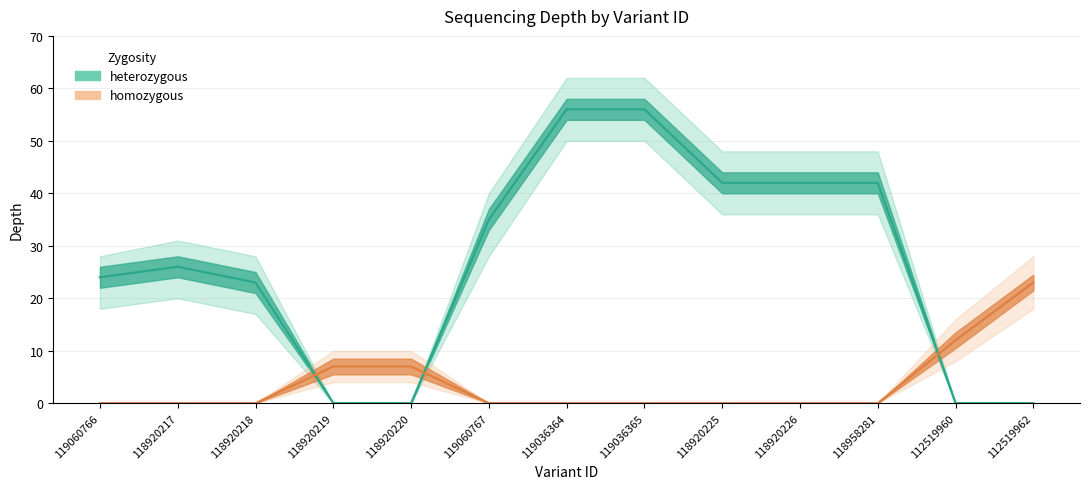

How many values in the heterozygous_depth series exceed 26?

6